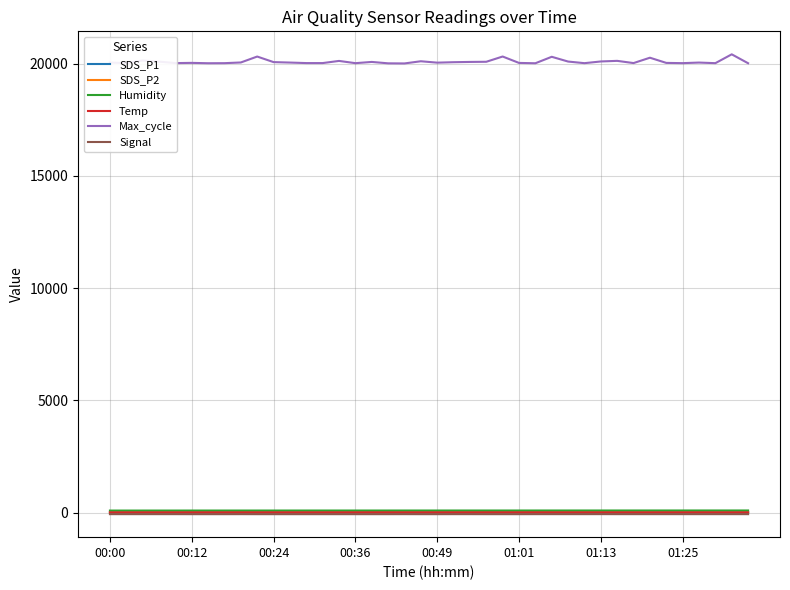

Which series has the largest total across all categories?

Max_cycle